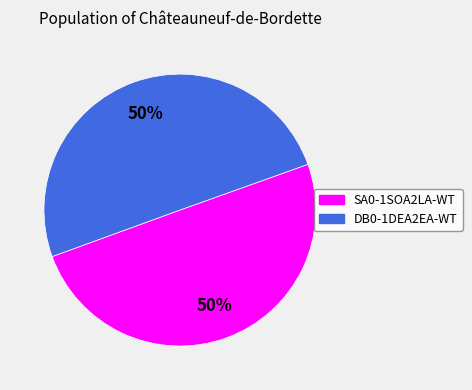

The DB0-1DEA2EA-WT slice represents 50% of the pie. True or false?

True